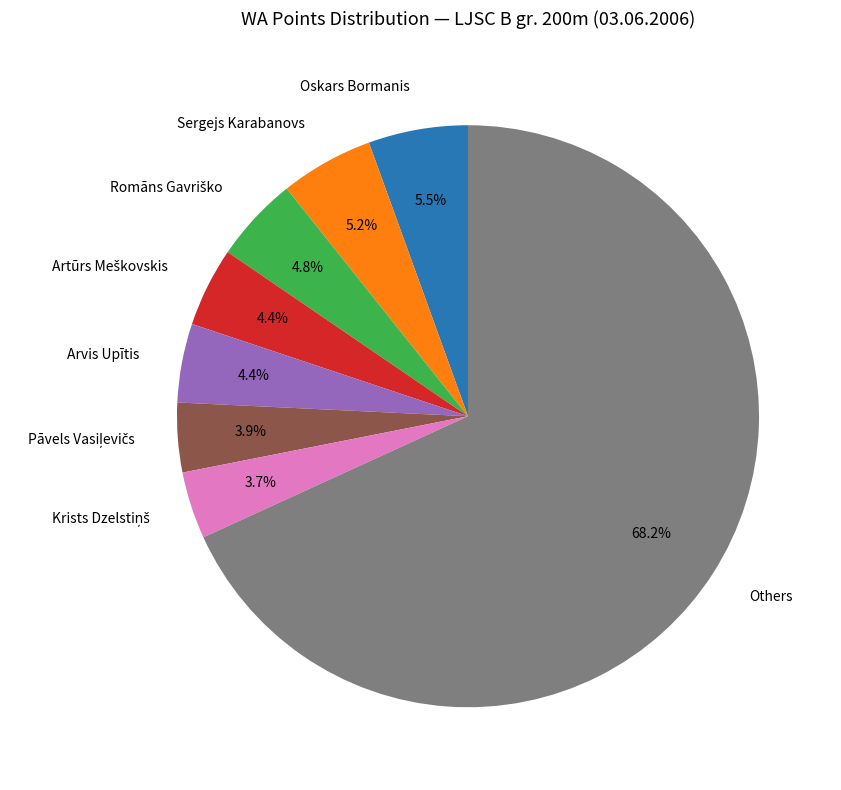

To the nearest percent, what is the average slice percentage?

12%